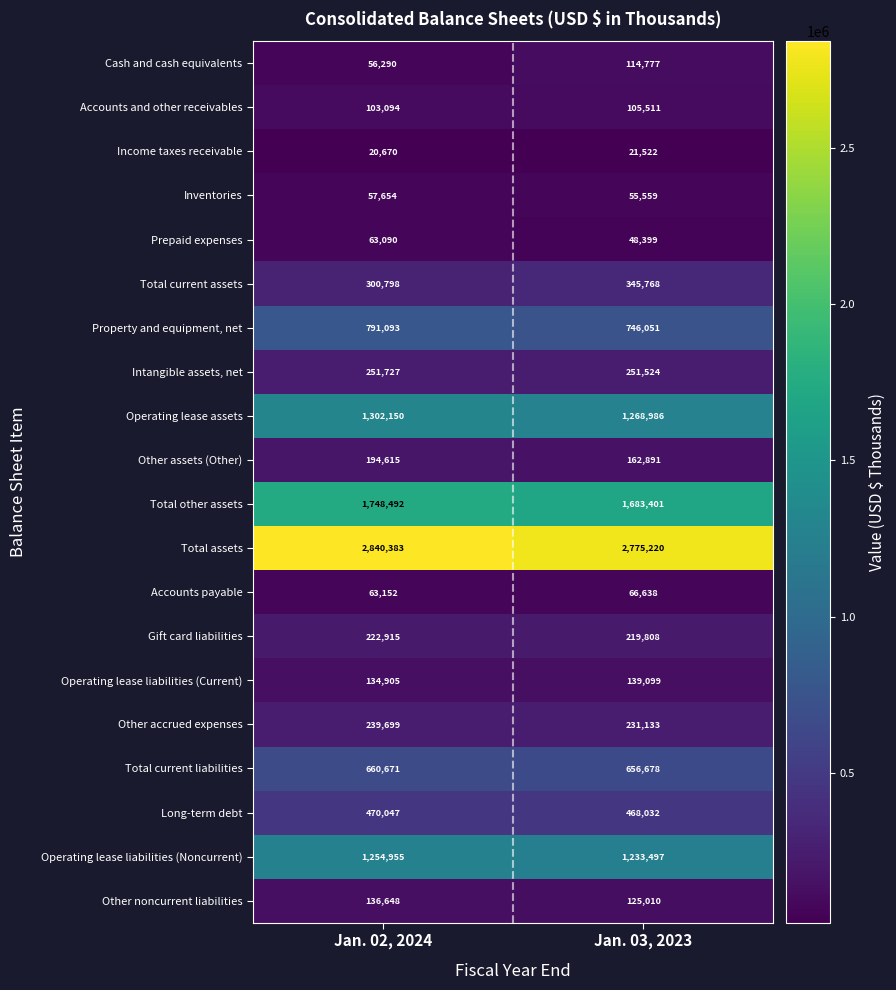

Count the number of categories in the chart.

2